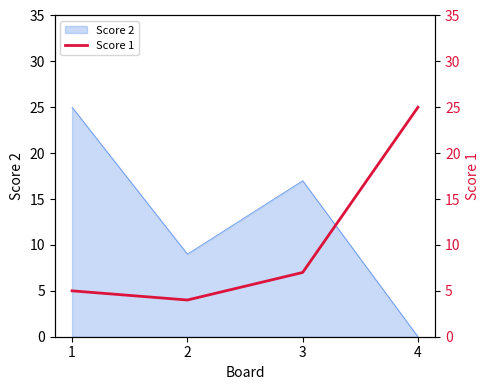

How many points are lower than both their immediate neighbors (excluding endpoints)?

1